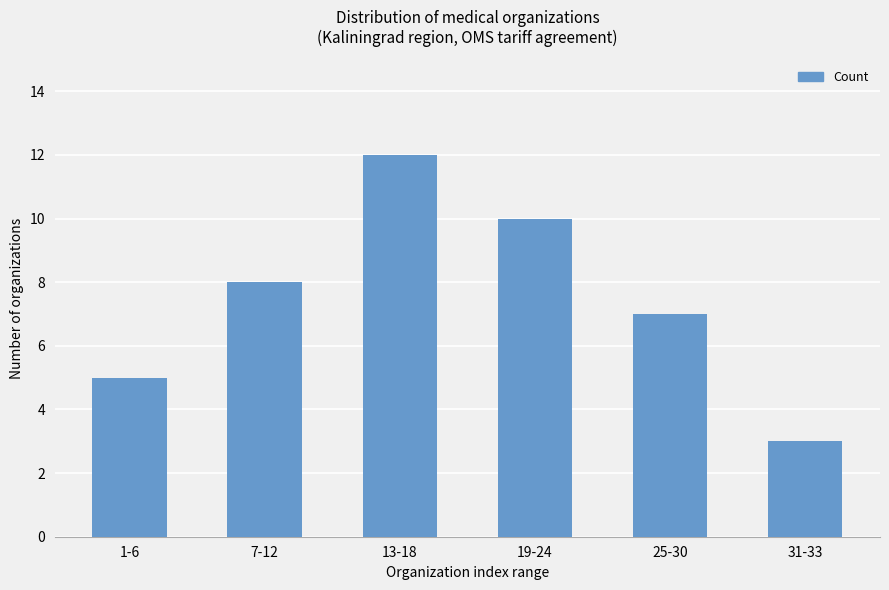

Reading left to right, what are all the values shown in this chart?

1-6=5	7-12=8	13-18=12	19-24=10	25-30=7	31-33=3